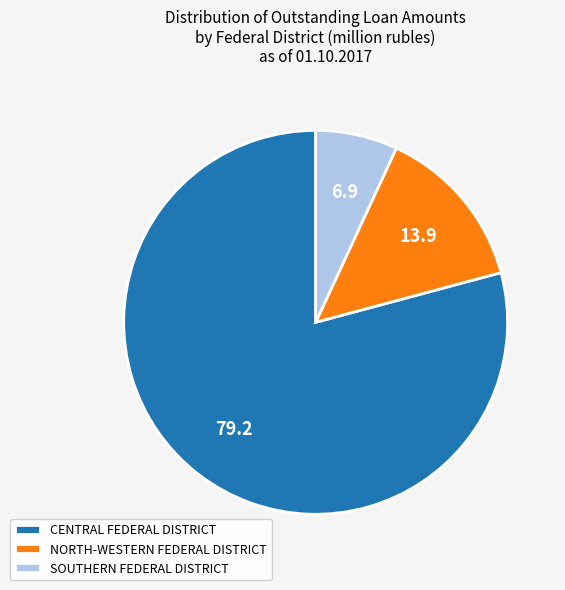

Count the number of slices in the pie.

3